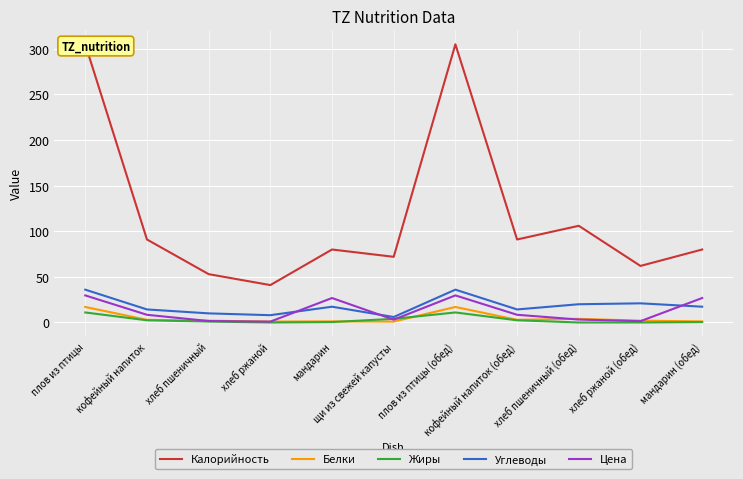

True or false: Углеводы and Жиры intersect in this chart.

False